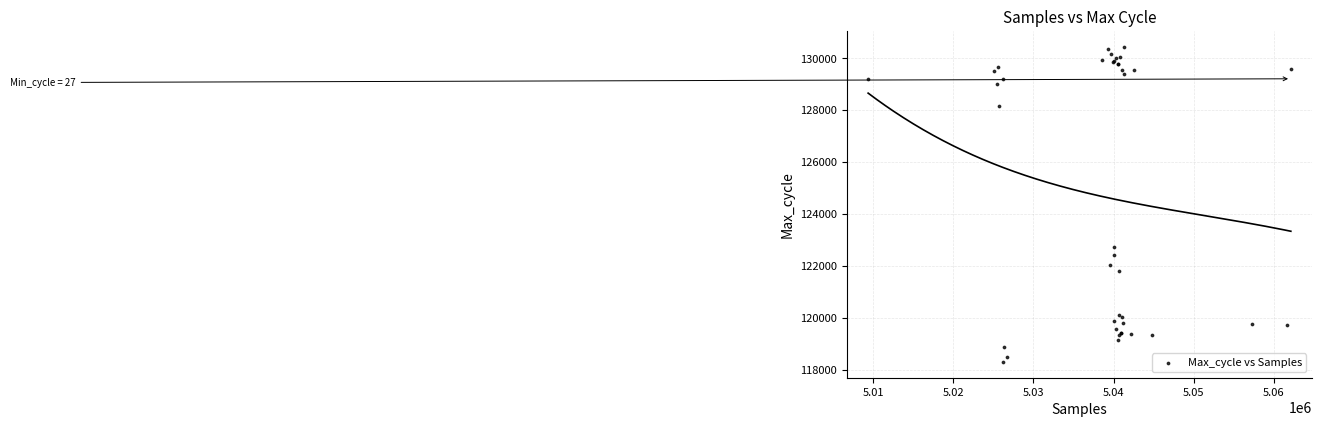

What Y value in the scatter plot is closest to 124366?

122733